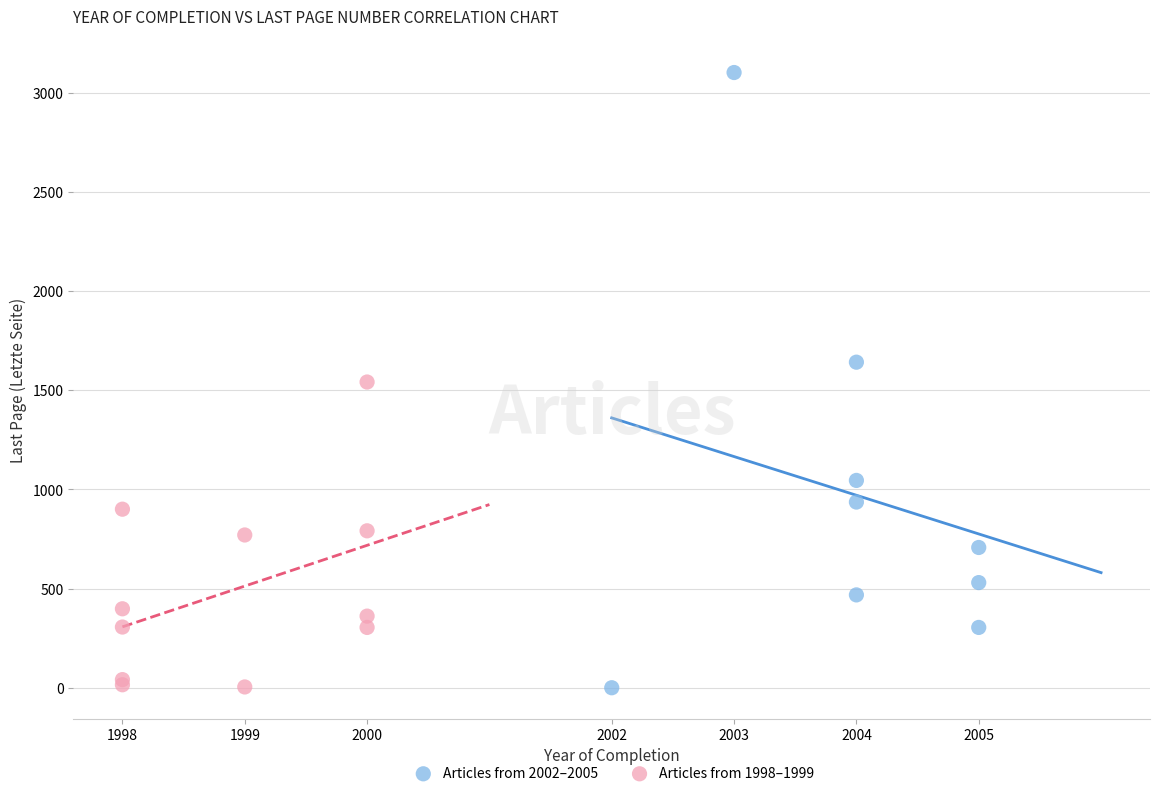

What are all the series names shown in the legend?

Articles from 2002–2005, Articles from 1998–1999